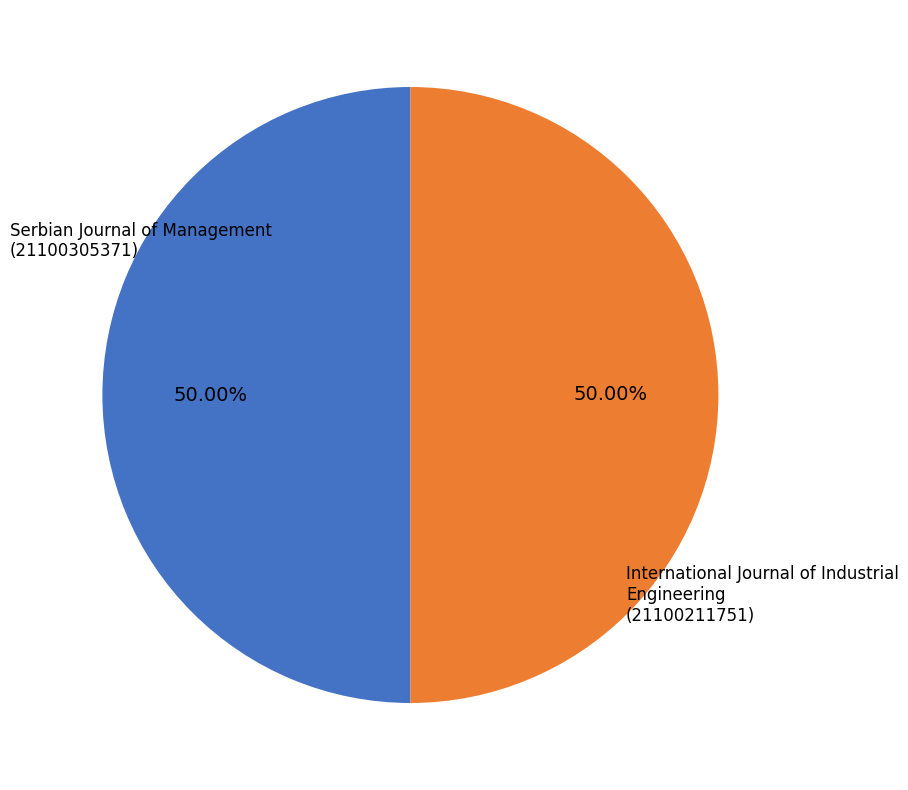

Combined, do Serbian Journal of Management (21100305371) and International Journal of Industrial Engineering (21100211751) account for over 50%?

Yes